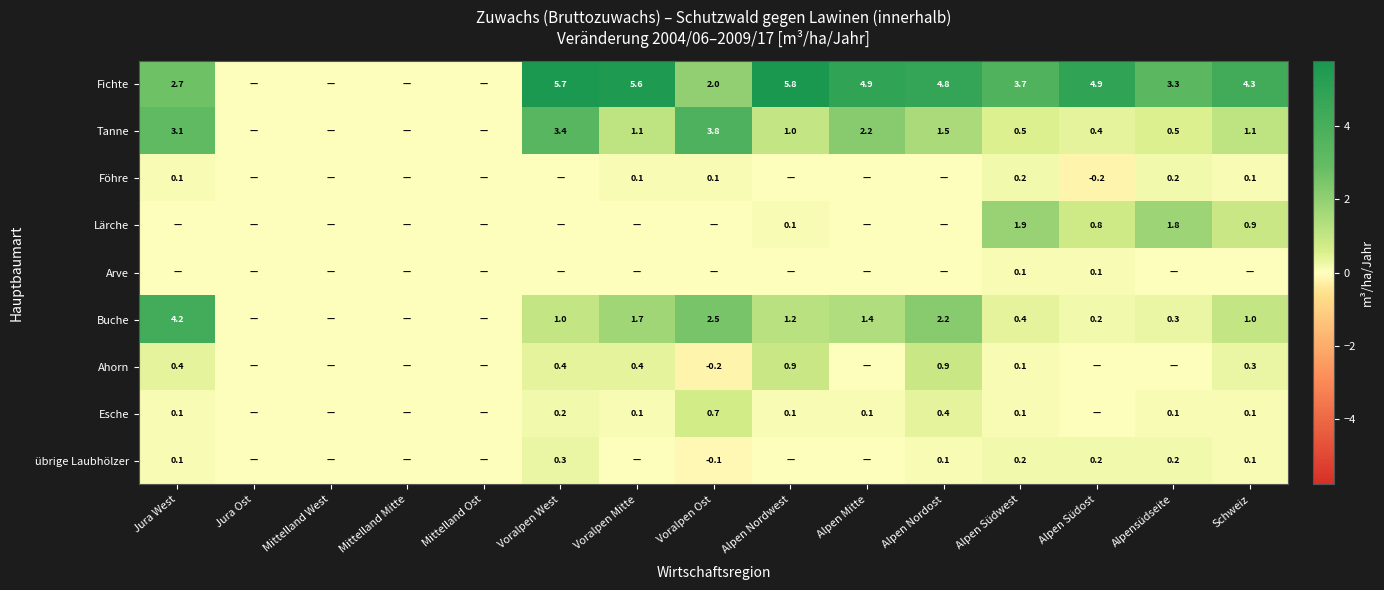

Count the number of categories in the chart.

15